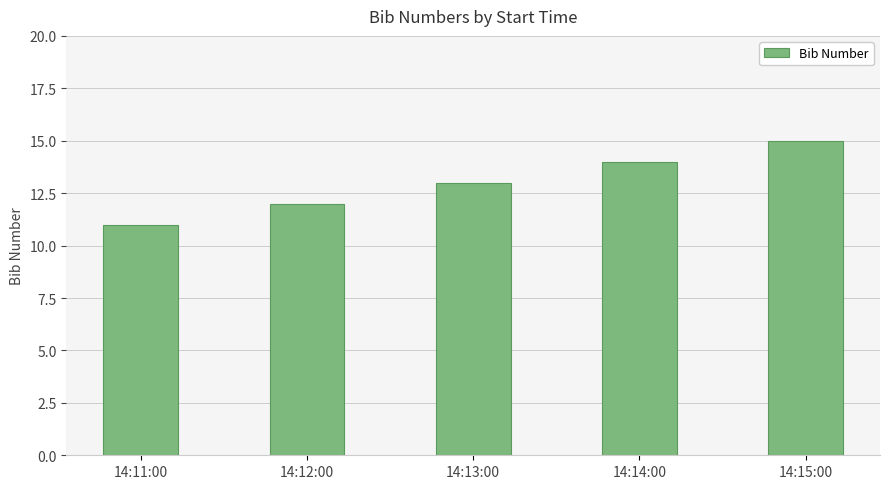

List the labels in order of value, largest first.

14:15:00, 14:14:00, 14:13:00, 14:12:00, 14:11:00